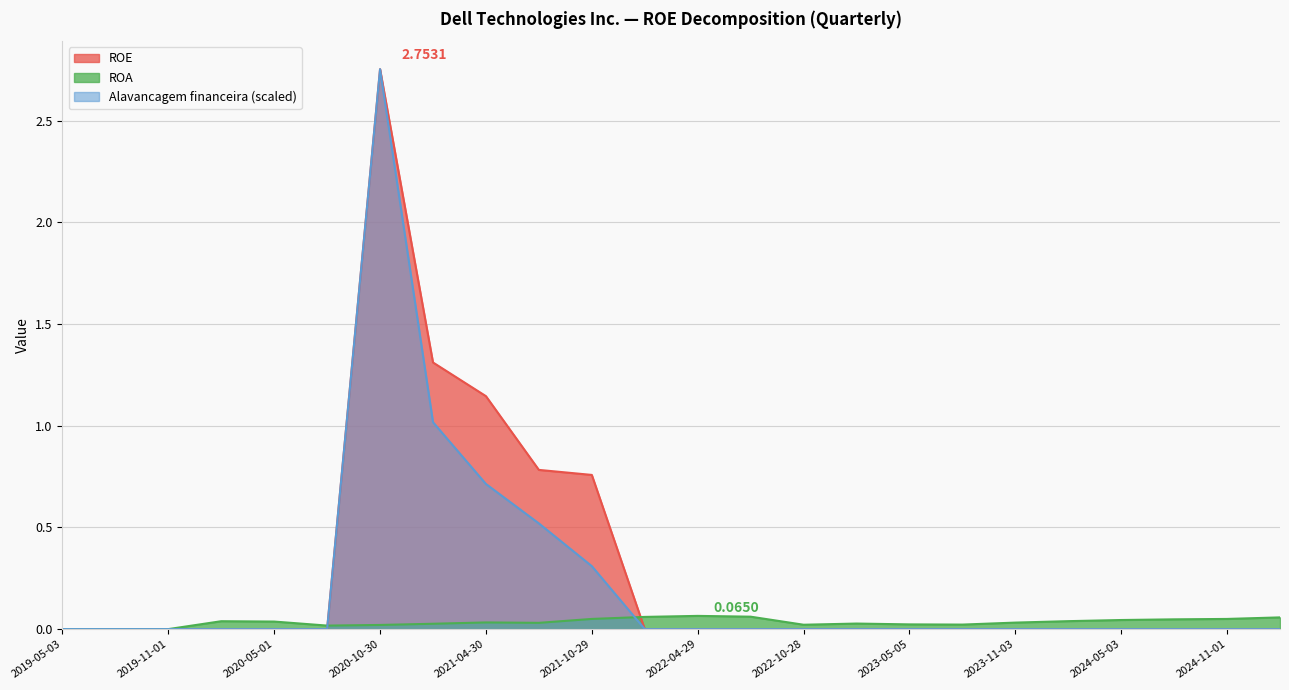

Rank the series by their maximum value, from highest to lowest.

ROE, Alavancagem, ROA